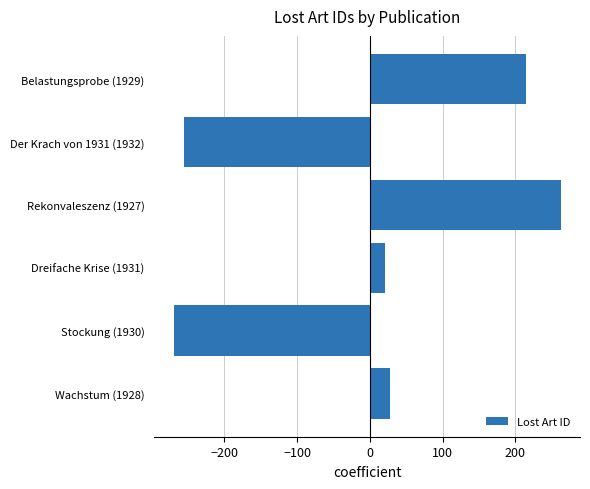

What is the ratio of the value at Dreifache Krise (1931) to the value at Wachstum (1928)?

0.7